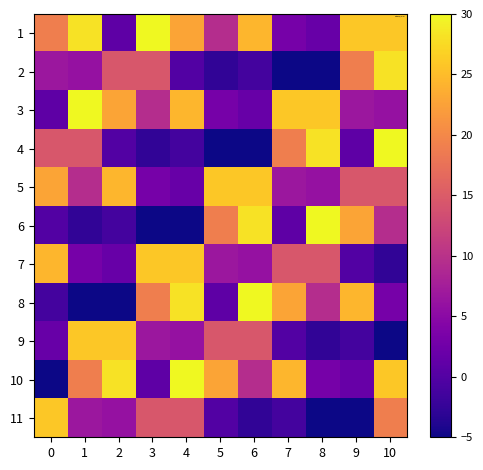

At which category is the sum across all series the highest?

10